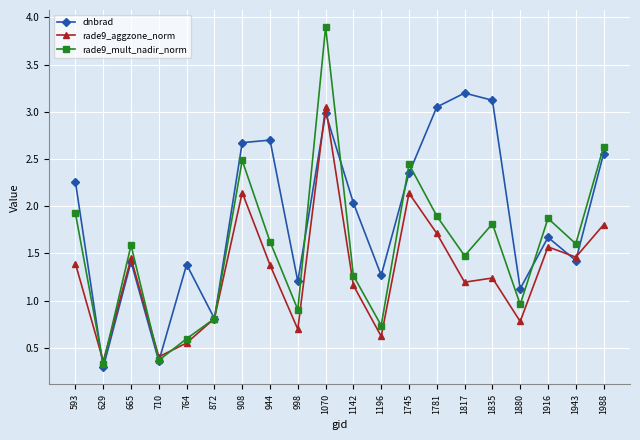

What is the difference between the highest and lowest values at 1142?

0.9